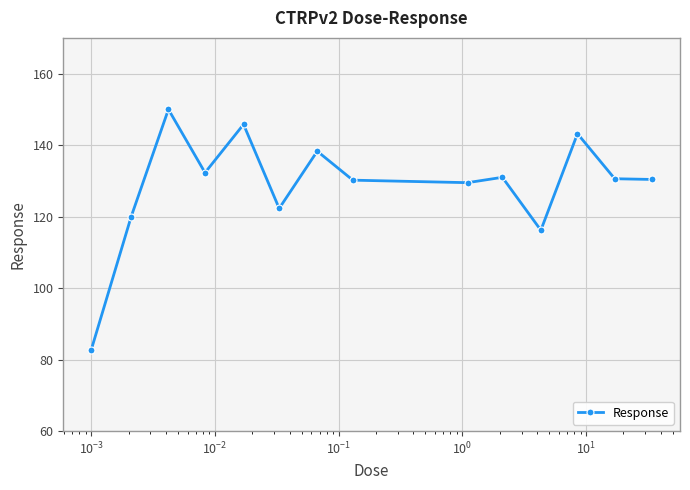

How many interior local peaks (higher than both neighbors) does the data have?

5